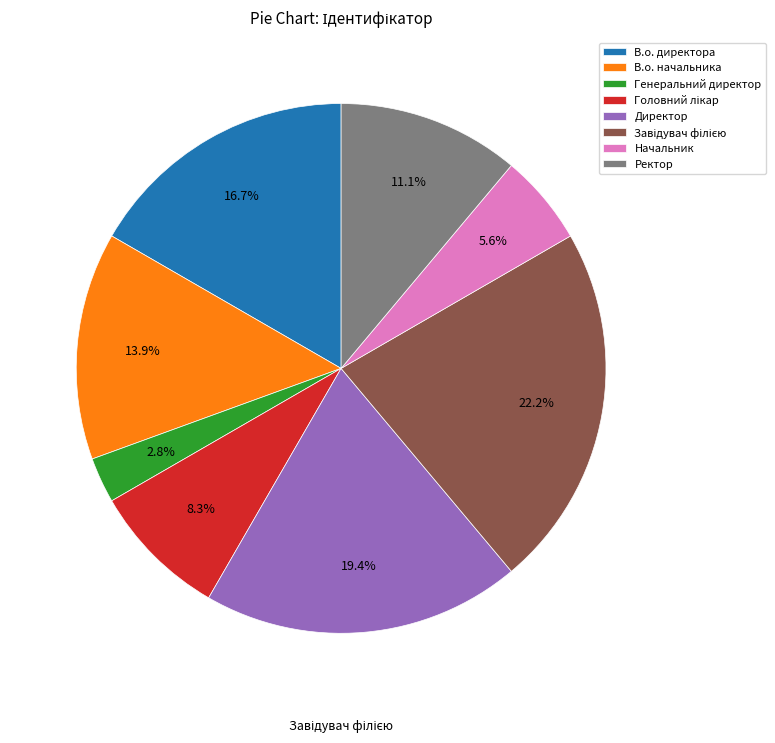

Is it true that В.о. директора is 17% of the pie?

True